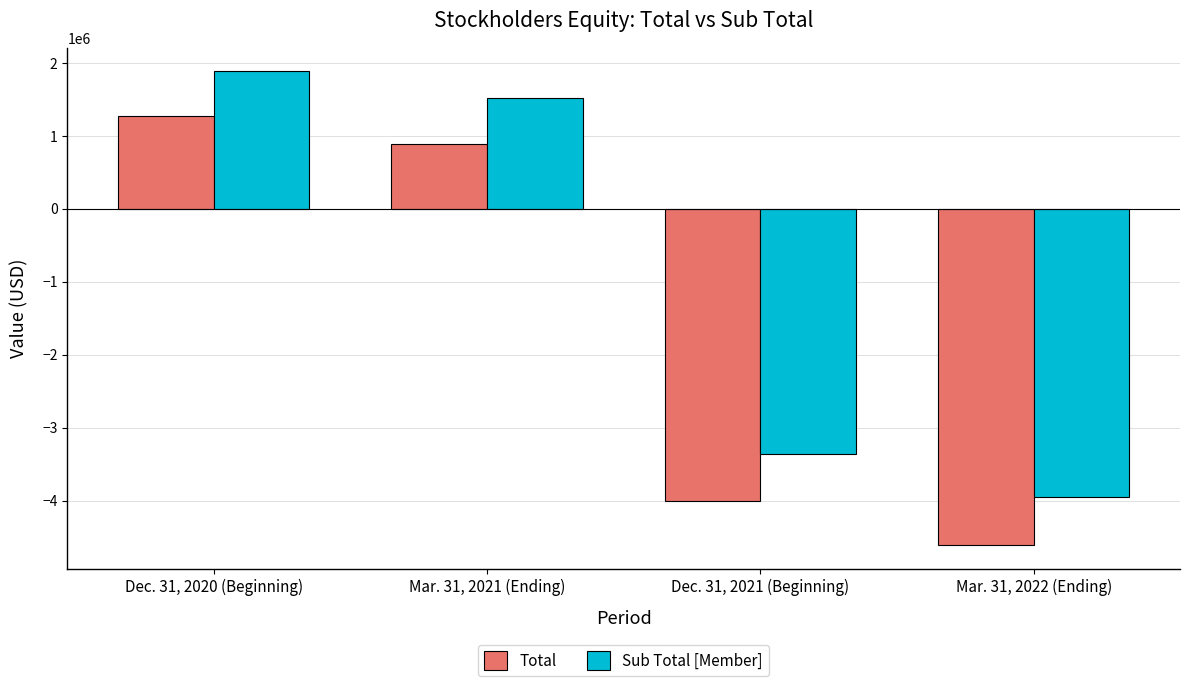

At which category is the sum across all series the highest?

Dec. 31, 2020 (Beginning)